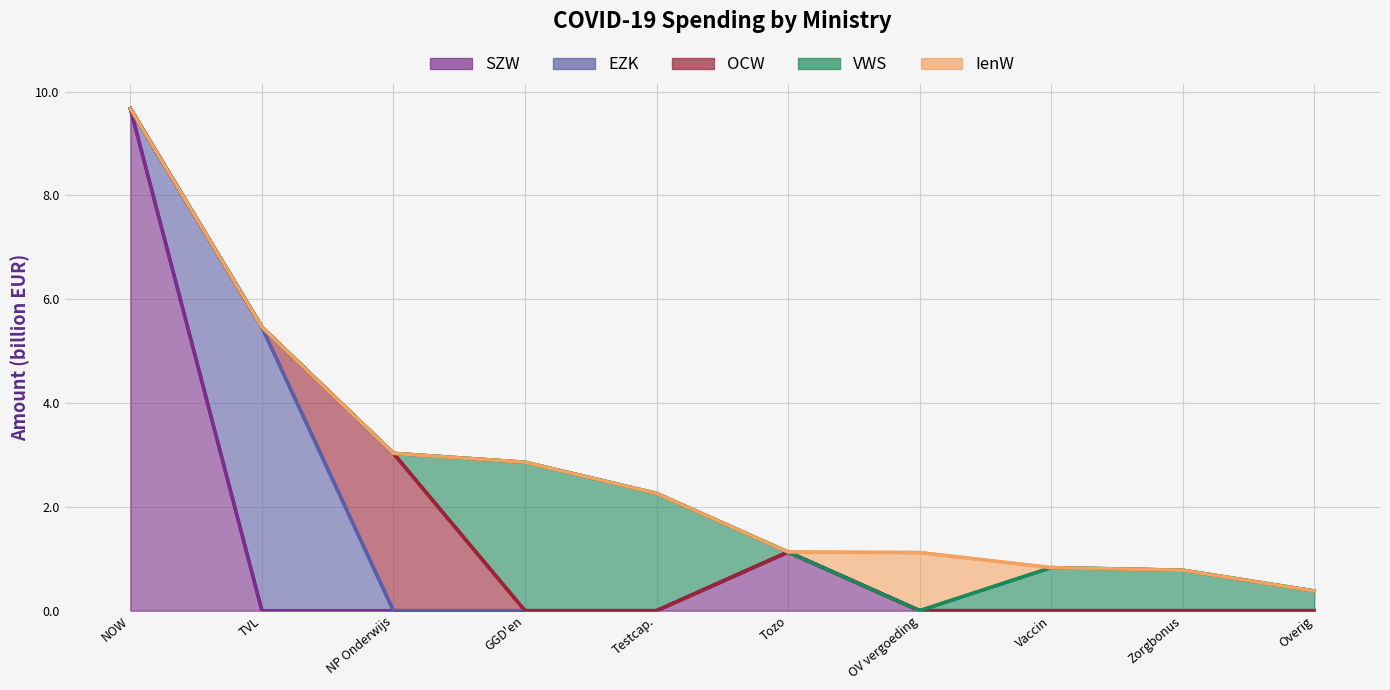

What is the sum of all IenW values?

1.1